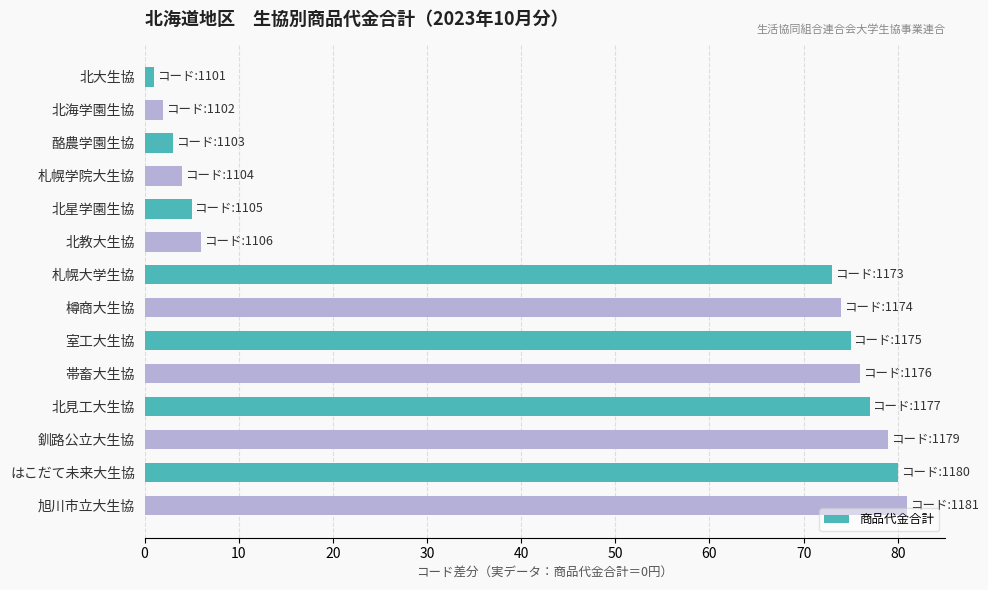

What value does the data have at 北見工大生協, to the nearest 10?

80